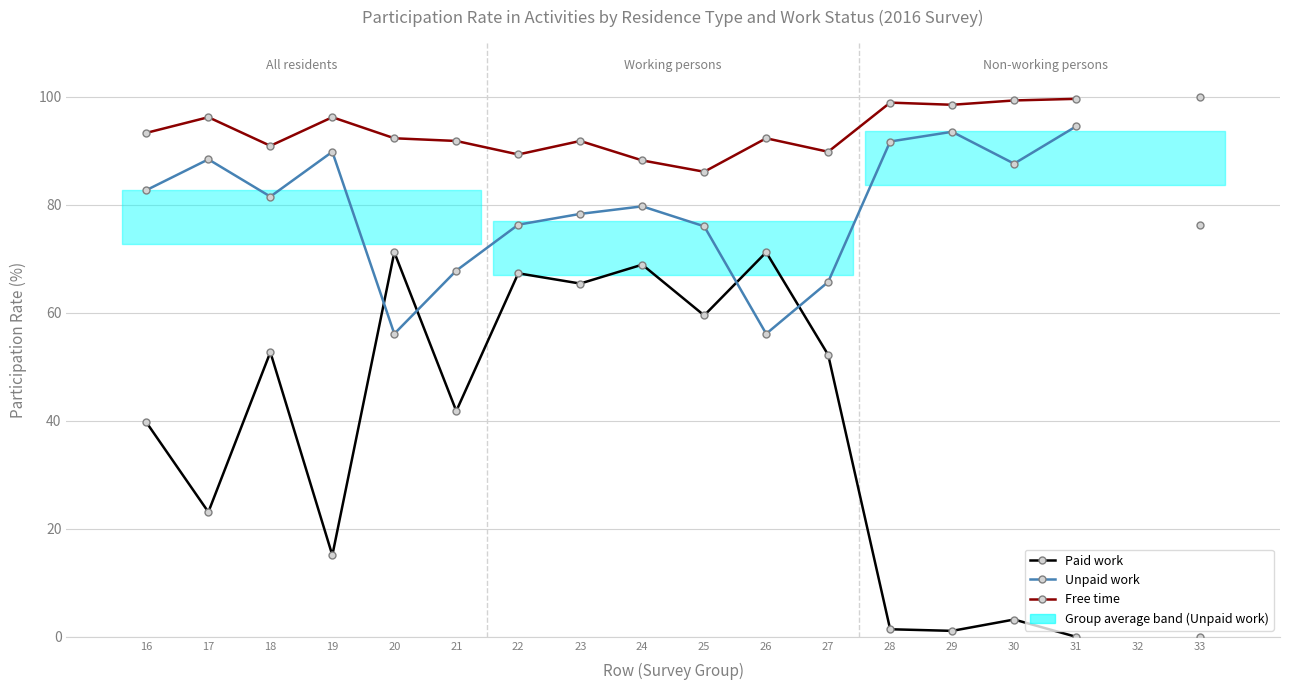

After their last crossing, which series has the higher values: Unpaid work or Paid work?

Unpaid work